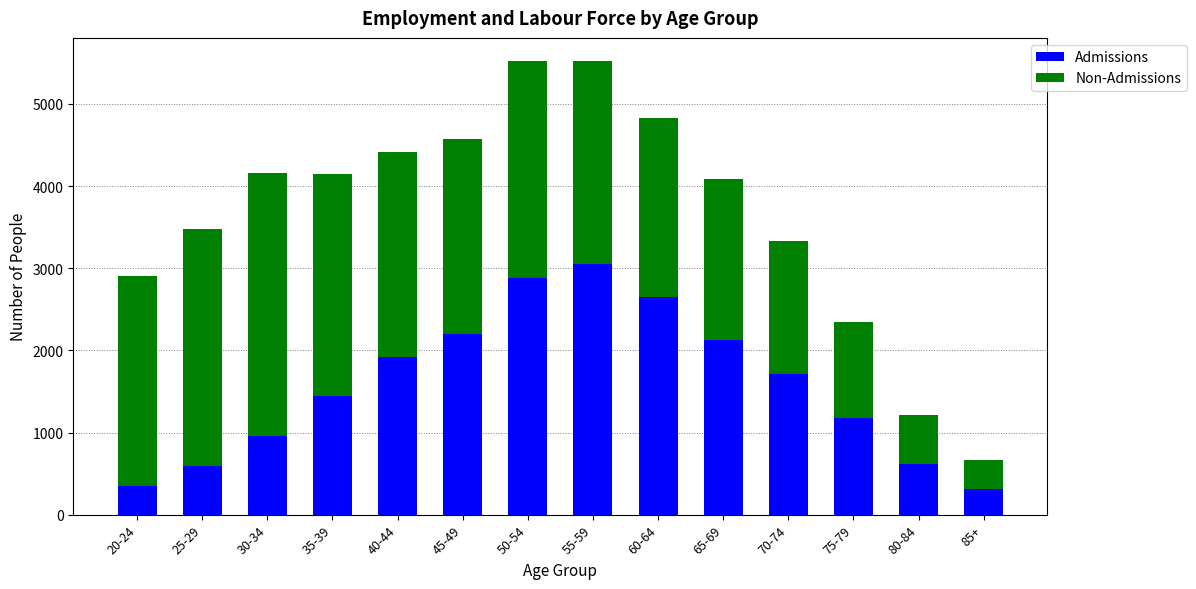

What is the maximum value for Admissions?

3048